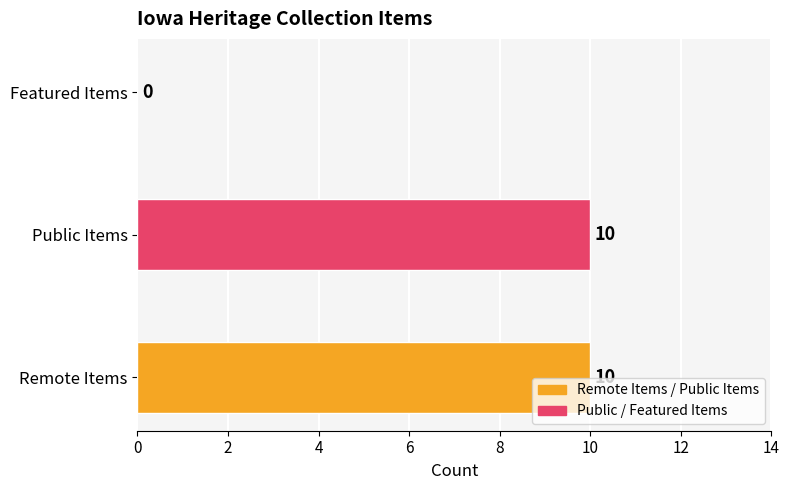

Is it true that the value at Featured Items is 3?

False